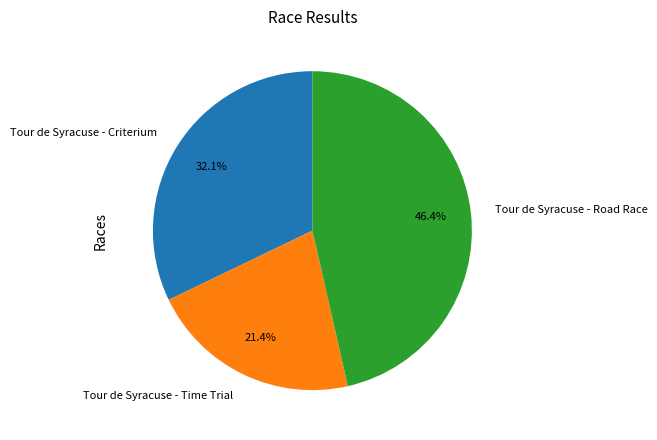

How many slices are in this pie chart?

3